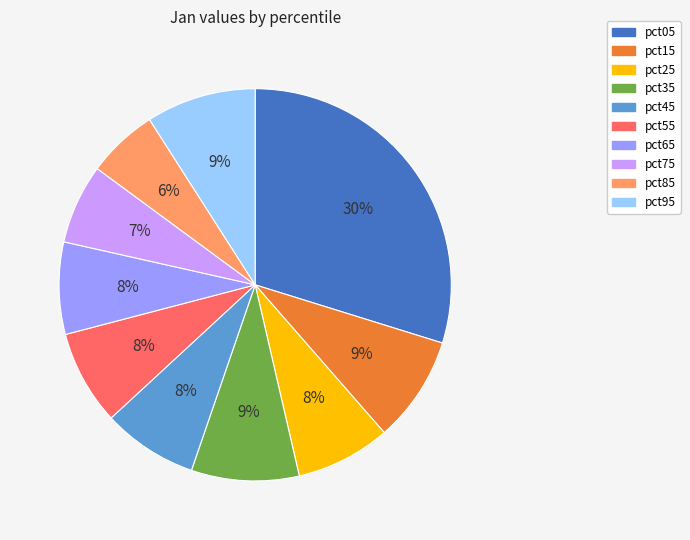

To the nearest percent, what portion does pct25 represent?

8%